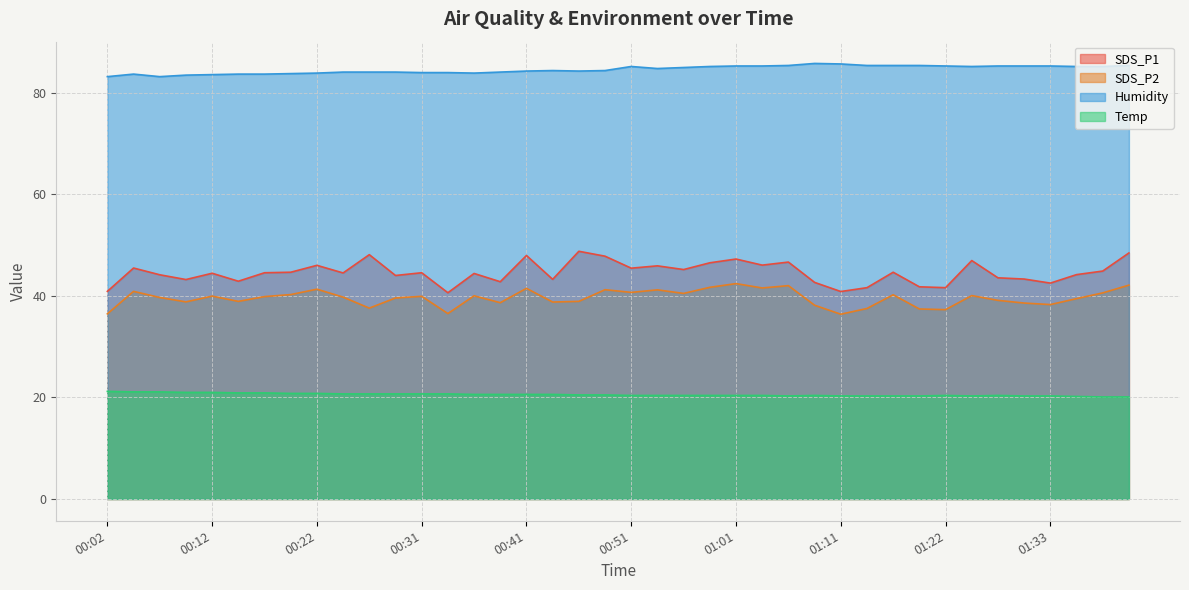

What is the sum of all Humidity values?

3384.1